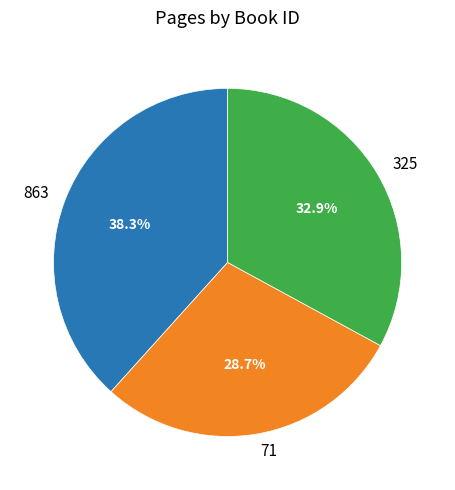

Rank the categories by value from lowest to highest.

71, 325, 863